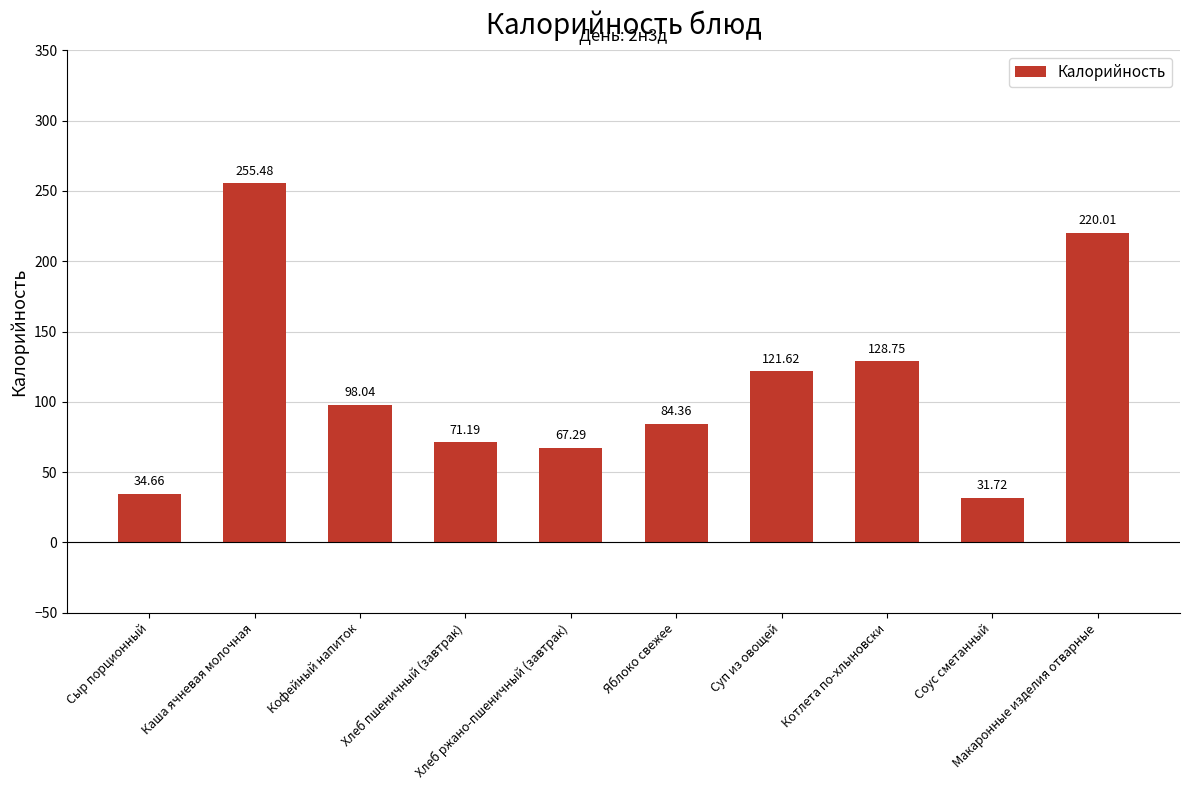

How many data points does each series have?

10